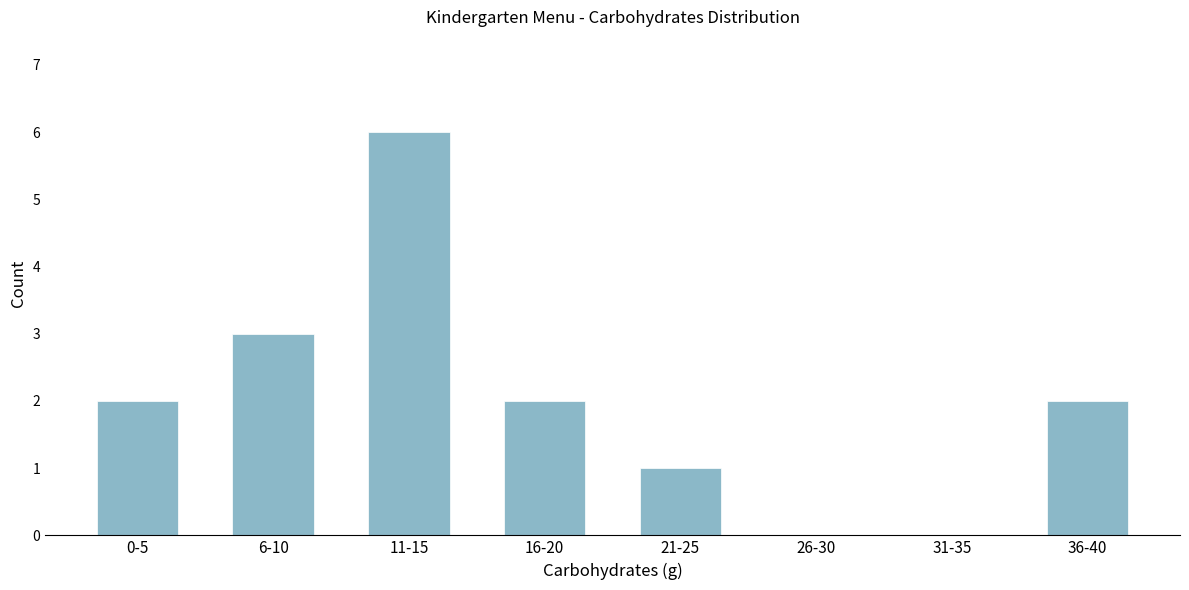

Reading left to right, list all the values displayed in this chart.

0-5=2	6-10=3	11-15=6	16-20=2	21-25=1	26-30=0	31-35=0	36-40=2